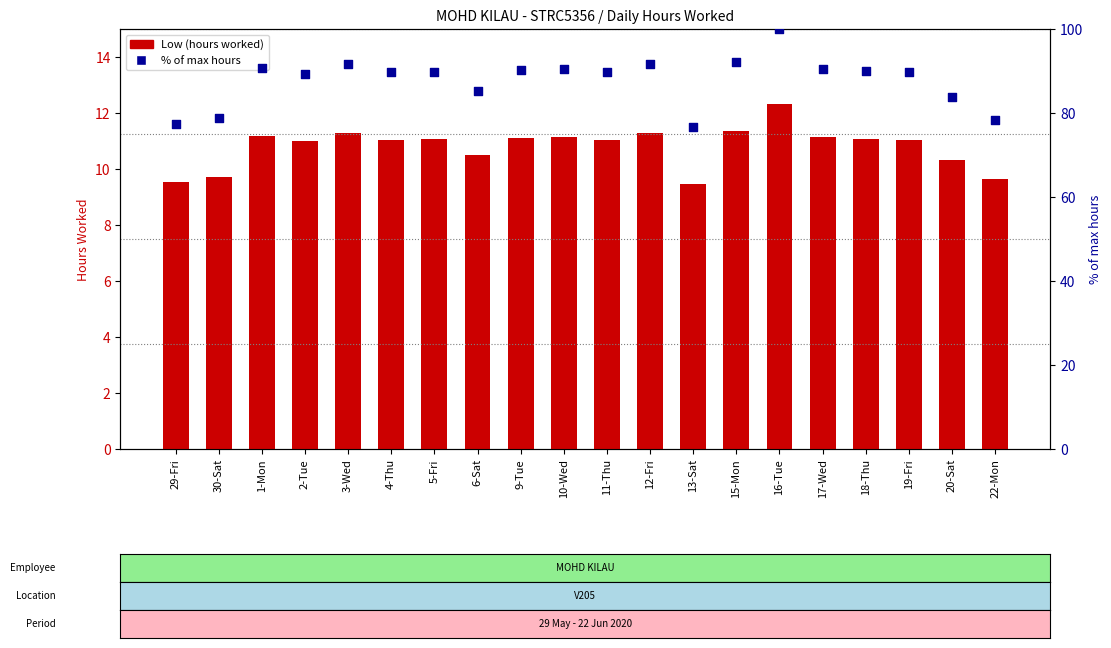

At which category is the sum across all series the highest?

16-Tue